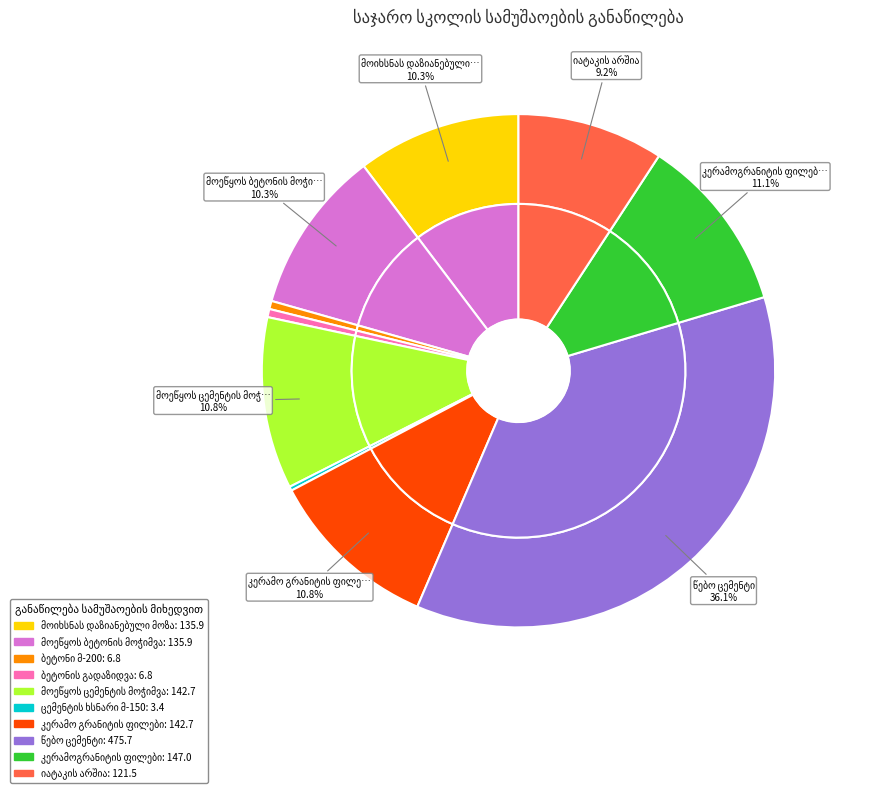

Is მოეწყოს ცემენტის მოჭიმვა the majority of the pie?

No